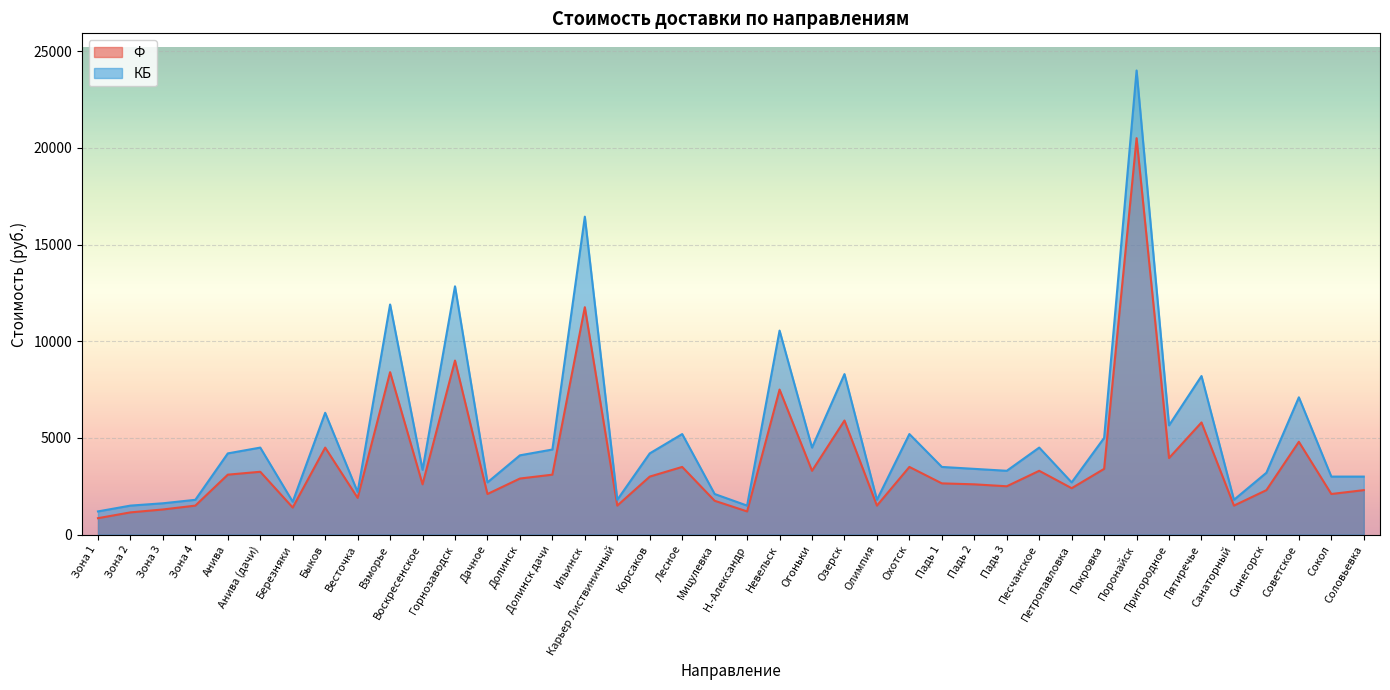

Read the КБ value at Воскресенское.

3350